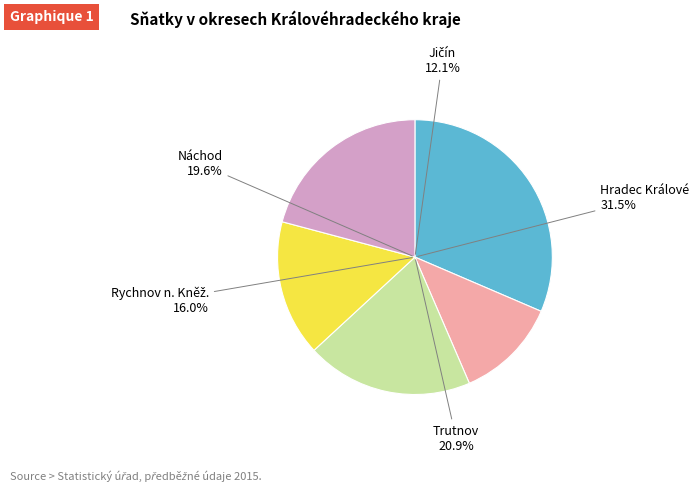

Is Jičín the majority of the pie?

No